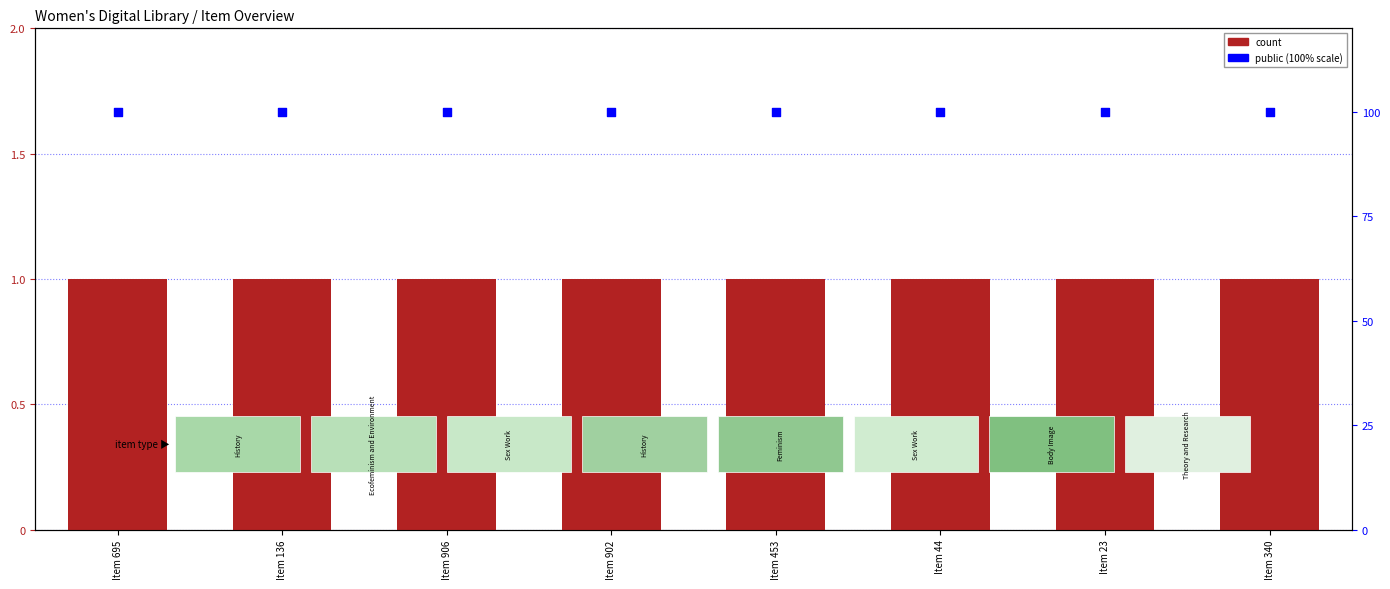

Which series reaches the maximum Y coordinate?

public (% scale)